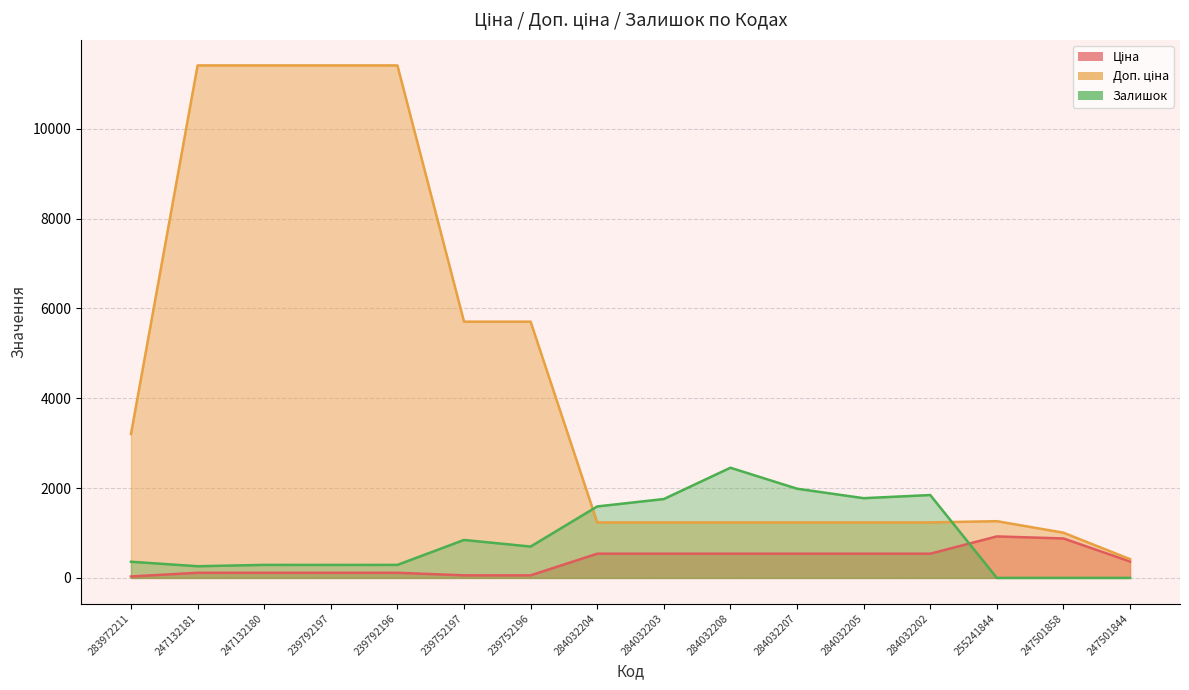

What are all the series names shown in the legend?

Ціна, Доп. ціна, Залишок